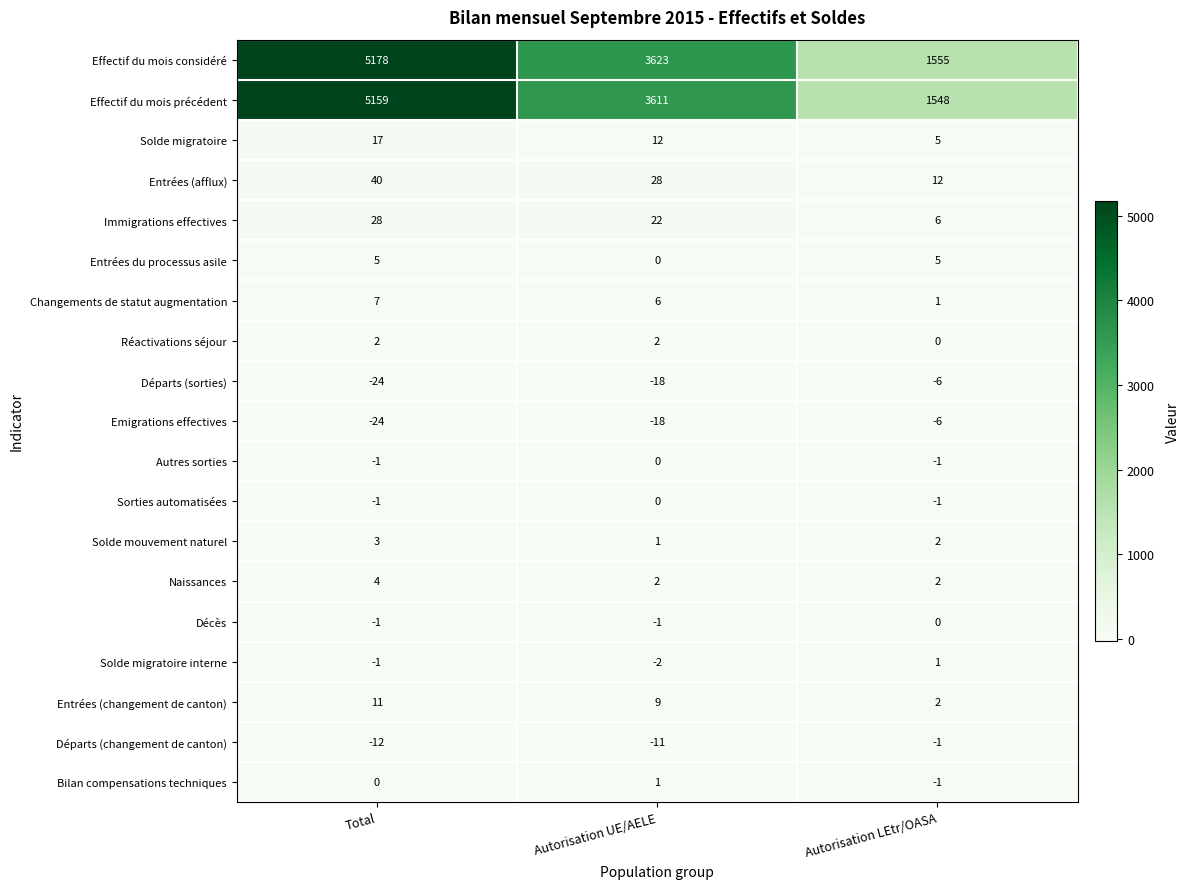

What is the difference between the highest and lowest values at Autorisation LEtr/OASA?

1561